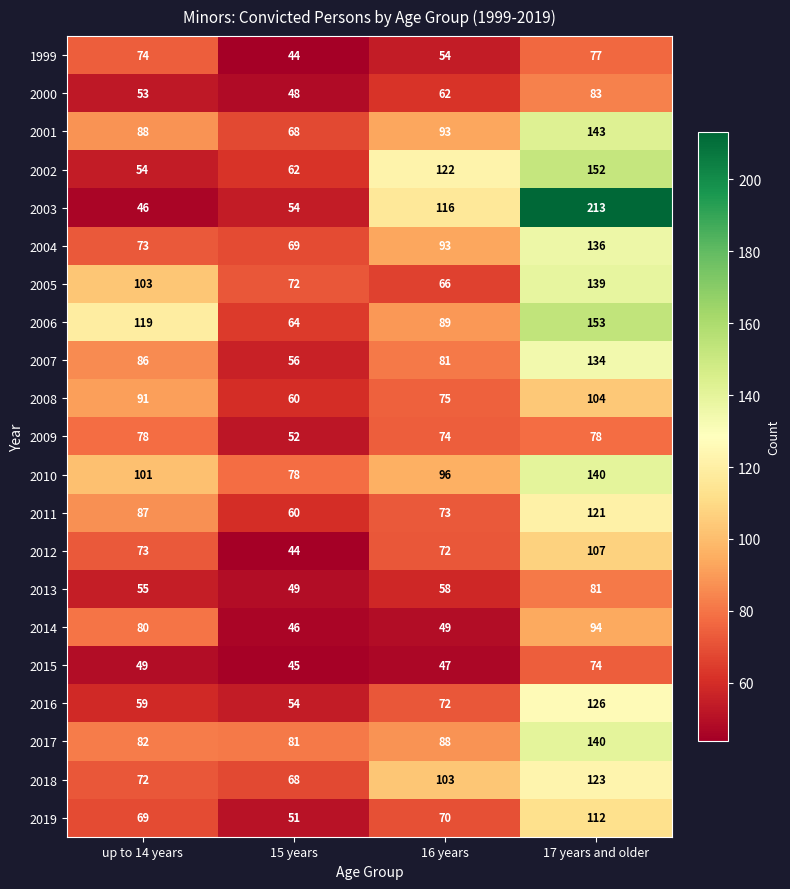

At which label is 1999 closest to 60?

16 years